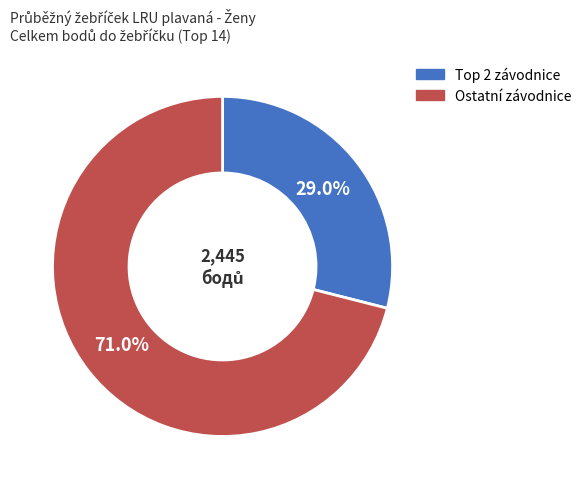

How many slices are in this pie chart?

2